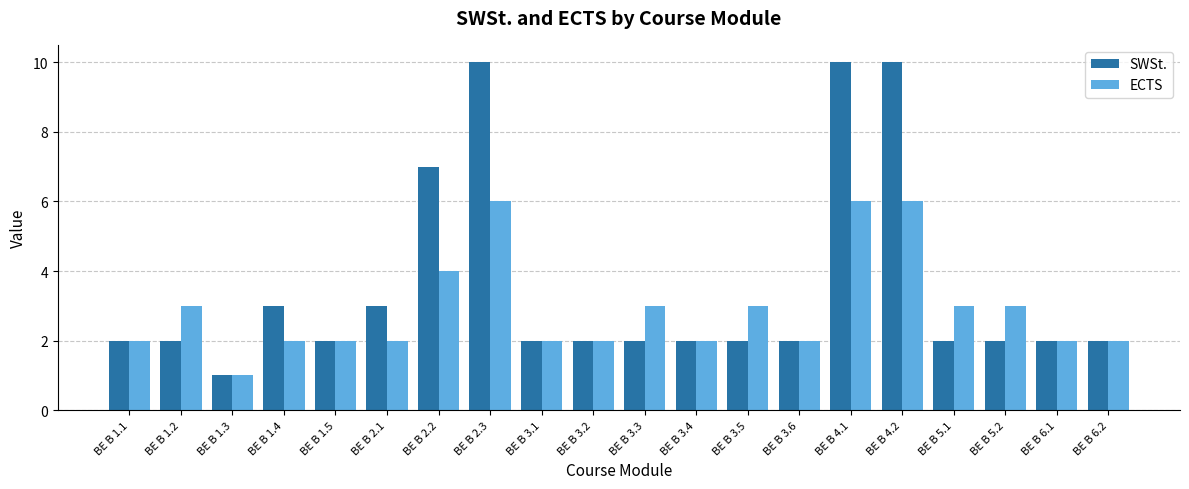

Reading left to right, extract all data points from this chart.

SWSt.: BE B 1.1=2	BE B 1.2=2	BE B 1.3=1	BE B 1.4=3	BE B 1.5=2	BE B 2.1=3	BE B 2.2=7	BE B 2.3=10	BE B 3.1=2	BE B 3.2=2	BE B 3.3=2	BE B 3.4=2	BE B 3.5=2	BE B 3.6=2	BE B 4.1=10	BE B 4.2=10	BE B 5.1=2	BE B 5.2=2	BE B 6.1=2	BE B 6.2=2
ECTS: BE B 1.1=2	BE B 1.2=3	BE B 1.3=1	BE B 1.4=2	BE B 1.5=2	BE B 2.1=2	BE B 2.2=4	BE B 2.3=6	BE B 3.1=2	BE B 3.2=2	BE B 3.3=3	BE B 3.4=2	BE B 3.5=3	BE B 3.6=2	BE B 4.1=6	BE B 4.2=6	BE B 5.1=3	BE B 5.2=3	BE B 6.1=2	BE B 6.2=2